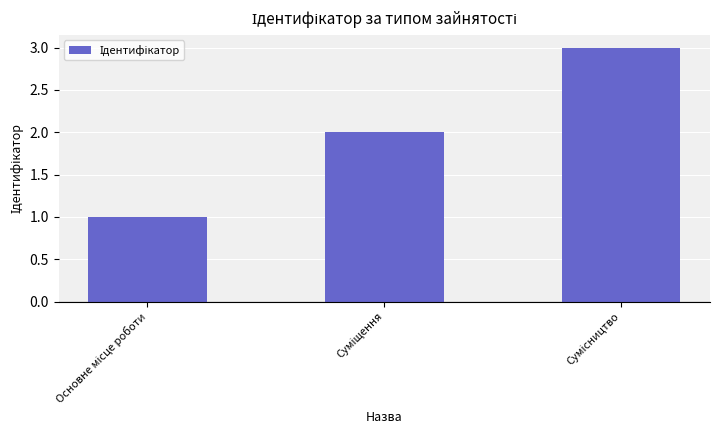

Reading left to right, extract all data points from this chart.

1	2	3